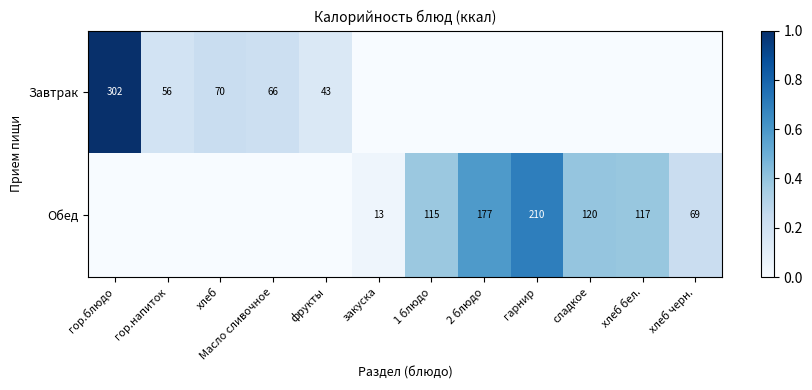

Is it true that Обед equals 52 at хлеб бел.?

False